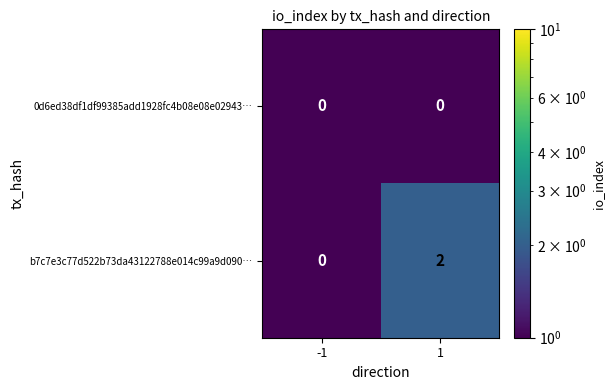

Reading right to left, transcribe all the data shown in this chart.

0d6ed38df1df99385add1928fc4b08e08e02943…: 0	0
b7c7e3c77d522b73da43122788e014c99a9d090…: 2	0